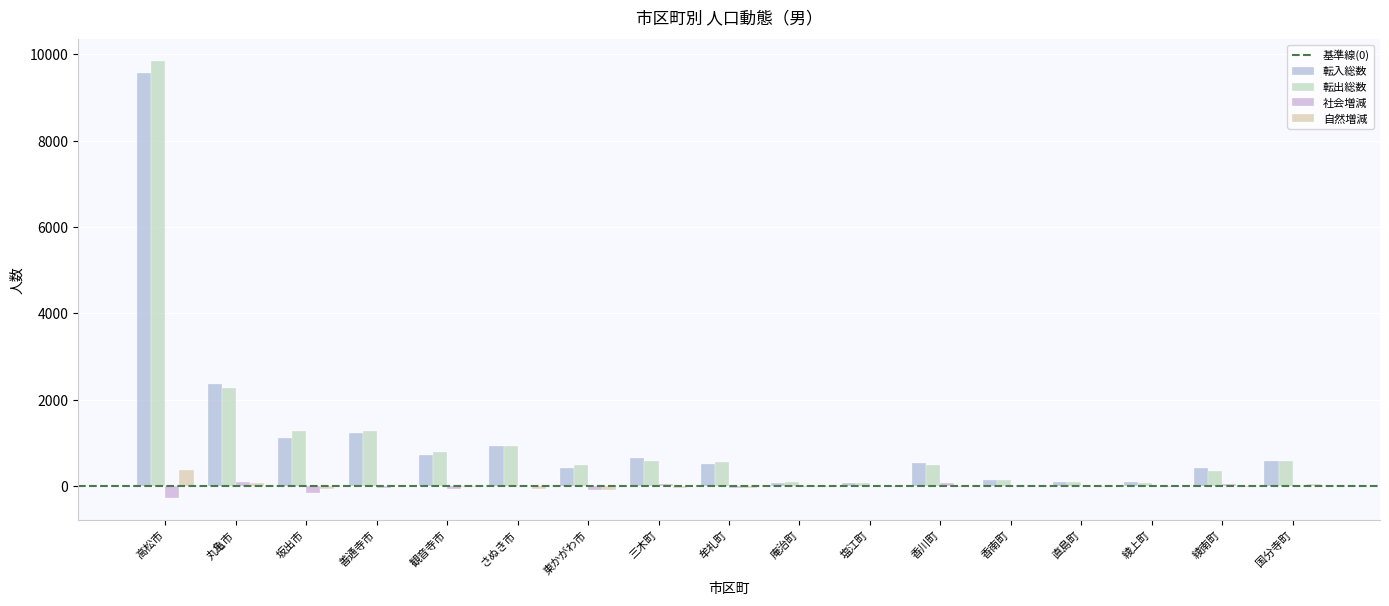

At which label is 転出総数 closest to 4956?

丸亀市